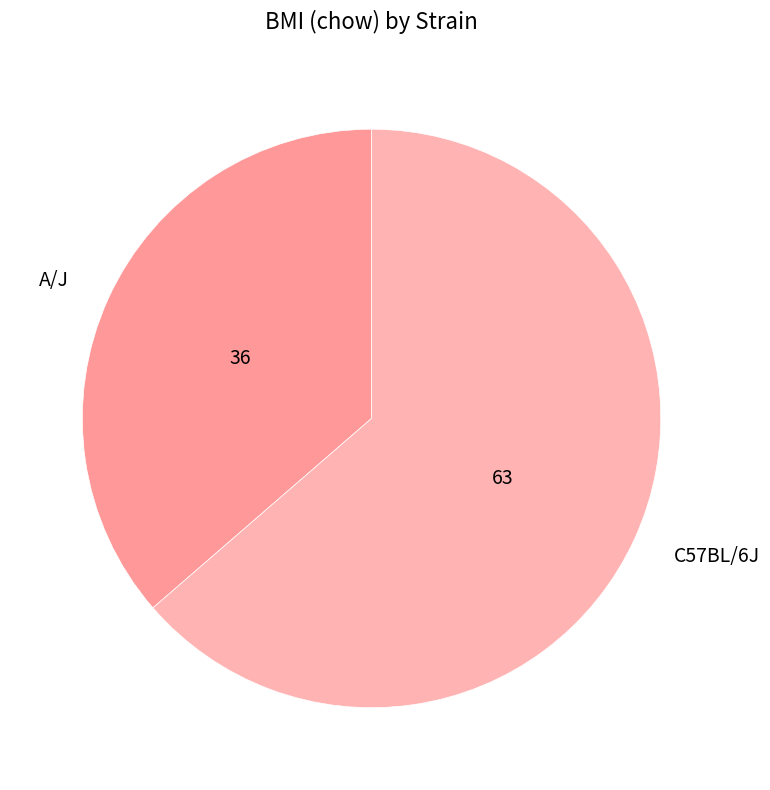

Count the number of slices in the pie.

2